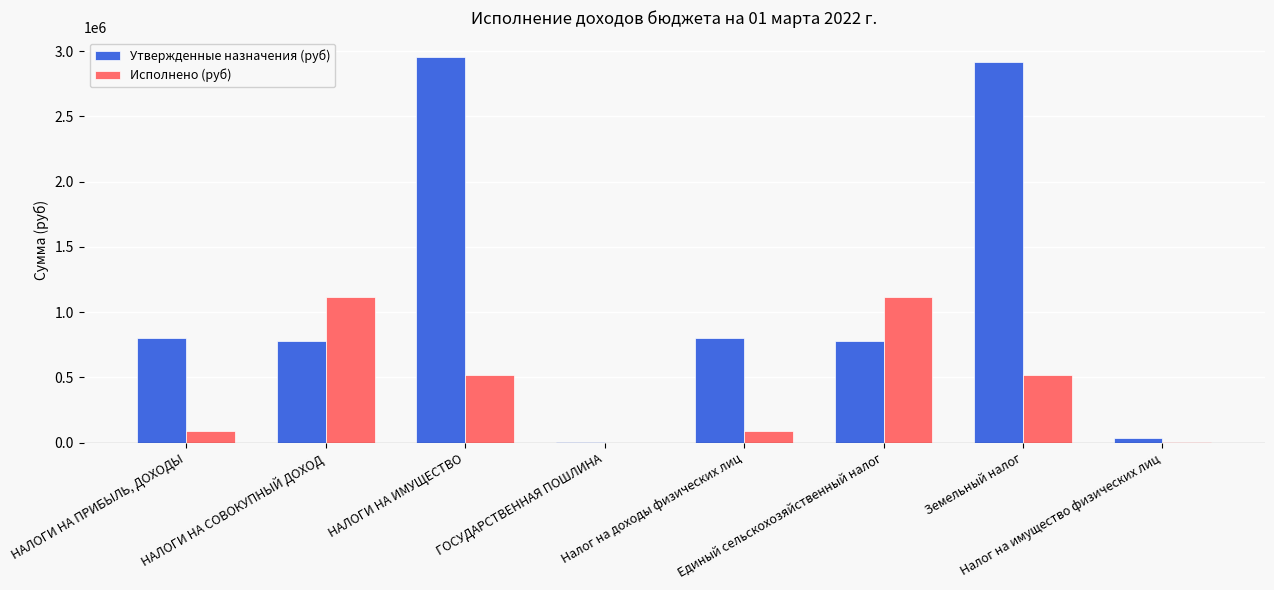

What is the sum of all Исполнено (руб) values?

3450817.9